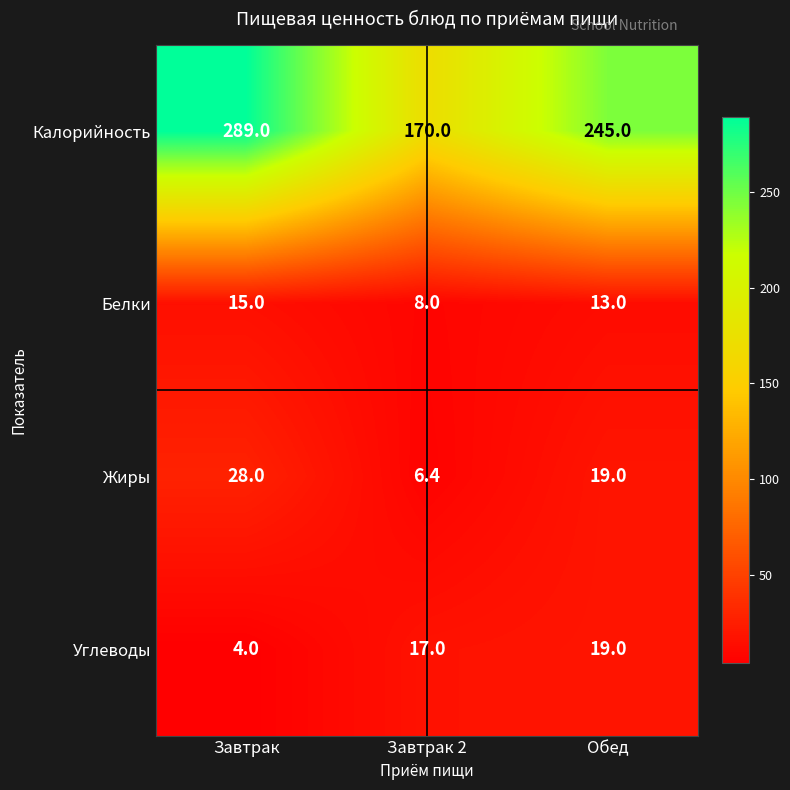

List the series in order of their peak value, highest first.

Калорийность, Жиры, Углеводы, Белки